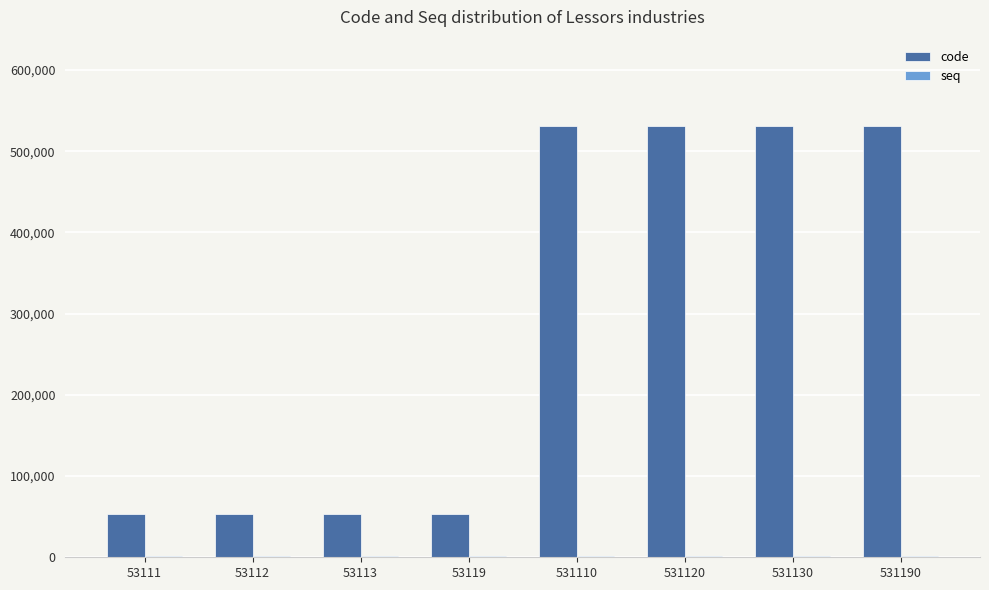

The value of code at 531120 is 830405. True or false?

False